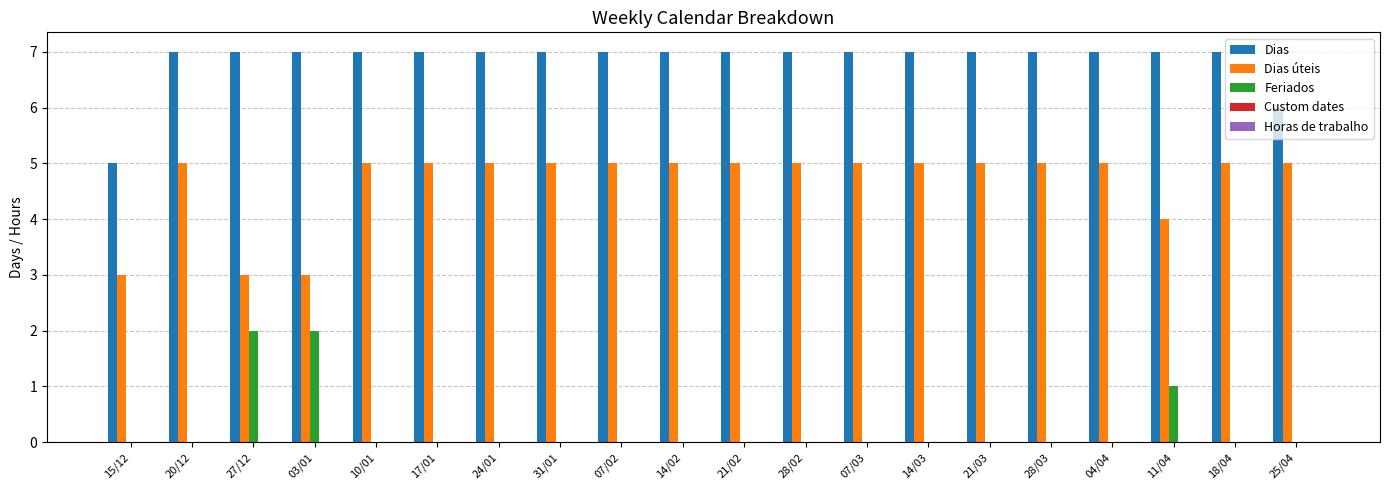

What is the sum of all Dias values?

137